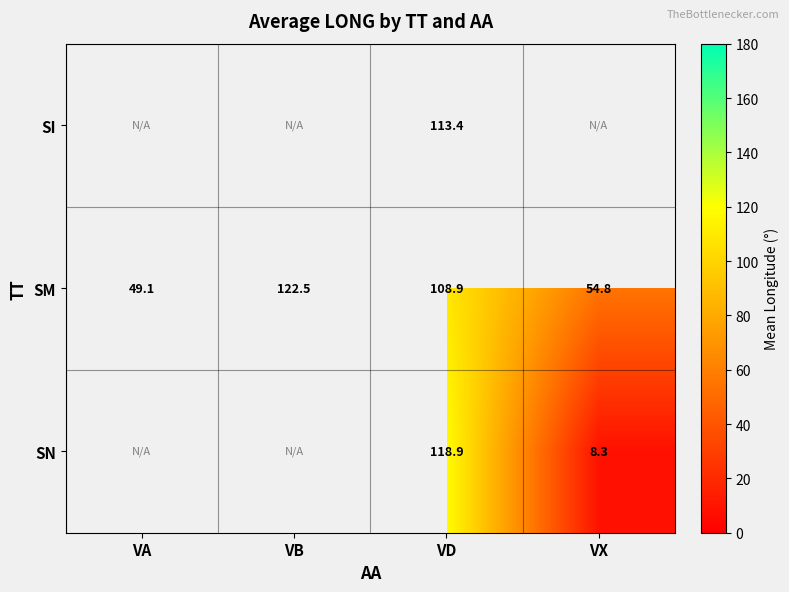

At which label does SM first exceed 108?

VB